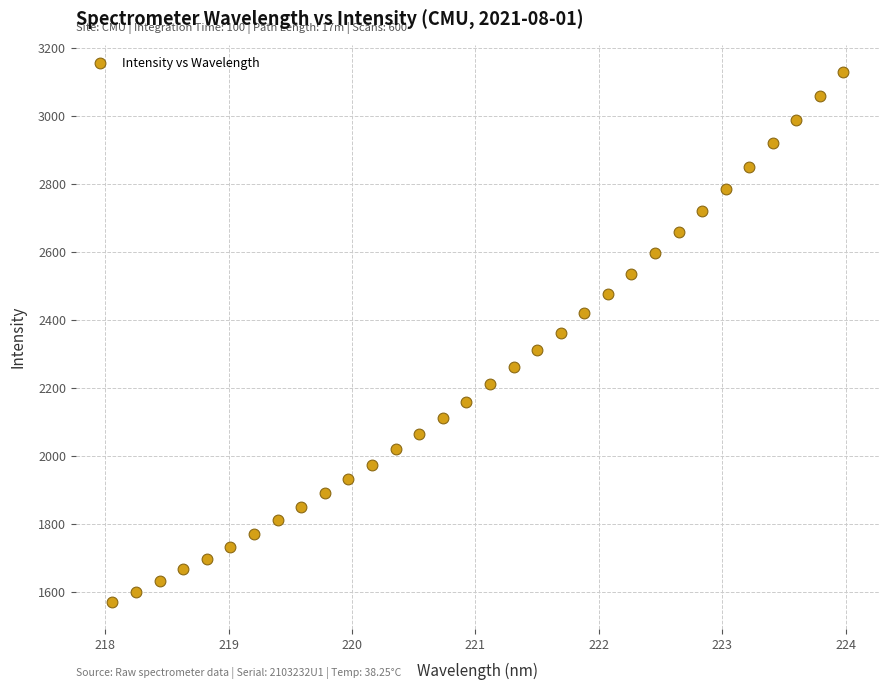

What is the range of X values (max minus min)?

5.9